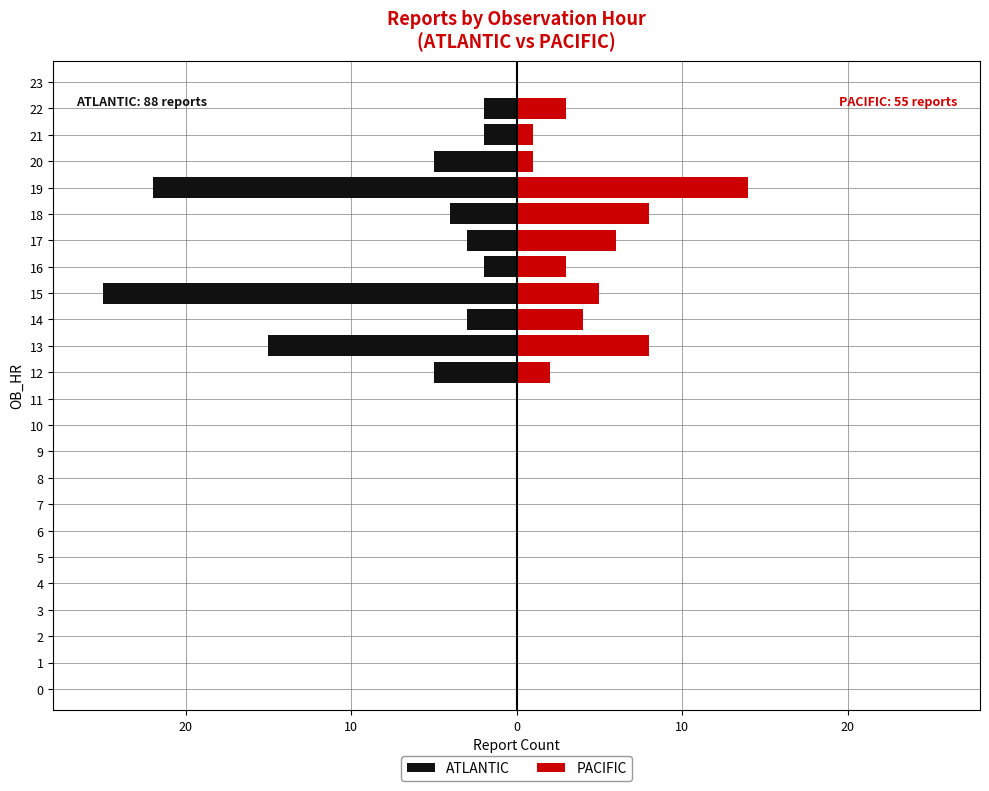

What is the sum of the PACIFIC values at 19 and 12?

16